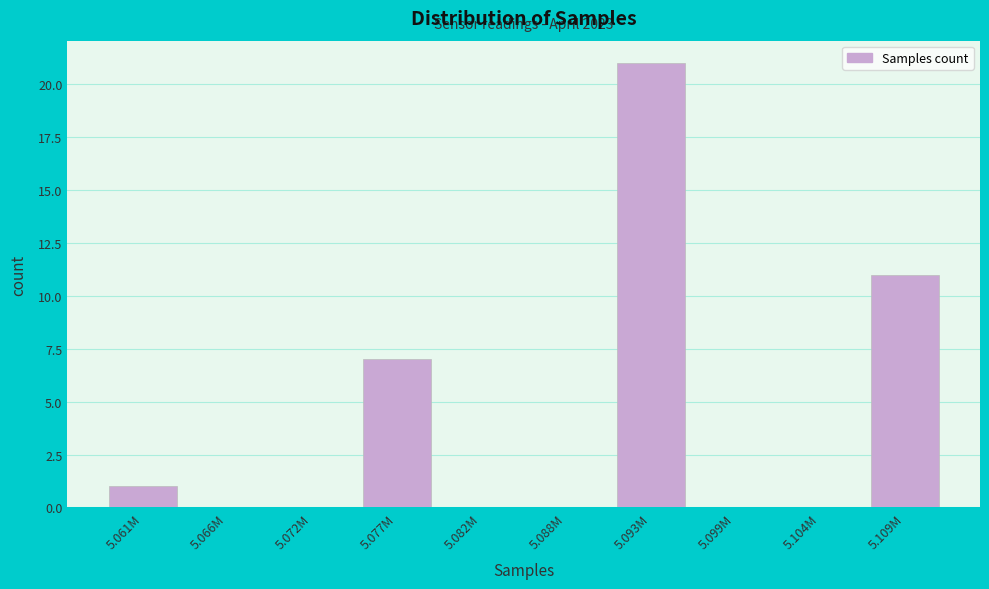

Reading right to left, list all the values displayed in this chart.

5.109M=11	5.104M=0	5.099M=0	5.093M=21	5.088M=0	5.082M=0	5.077M=7	5.072M=0	5.066M=0	5.061M=1